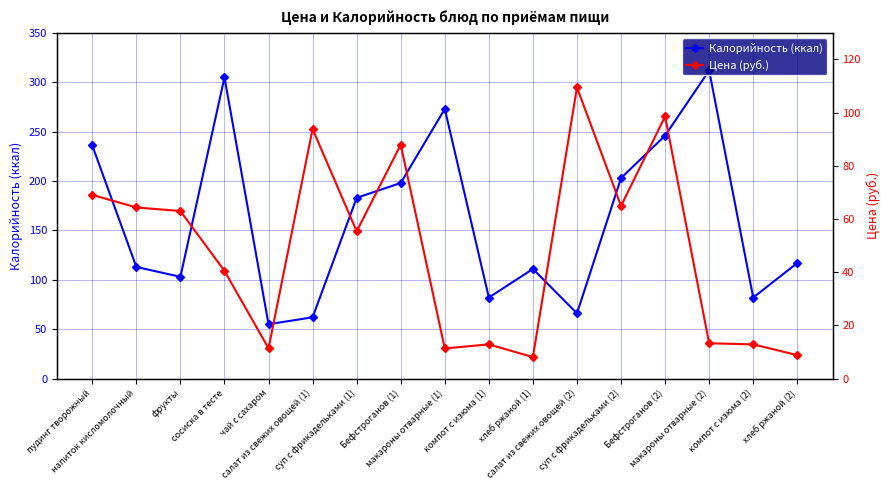

Where is Калорийность (ккал) nearest to the value 183?

суп с фрикадельками (1)